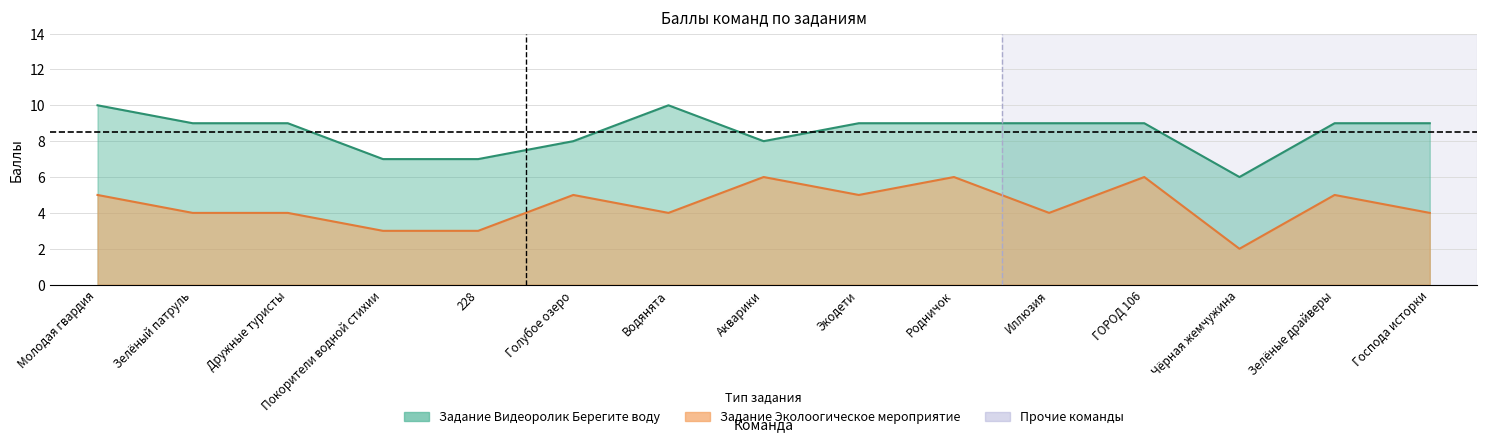

Rank the series by their maximum value, from lowest to highest.

Задание Эколоогическое мероприятие, Задание Видеоролик Берегите воду